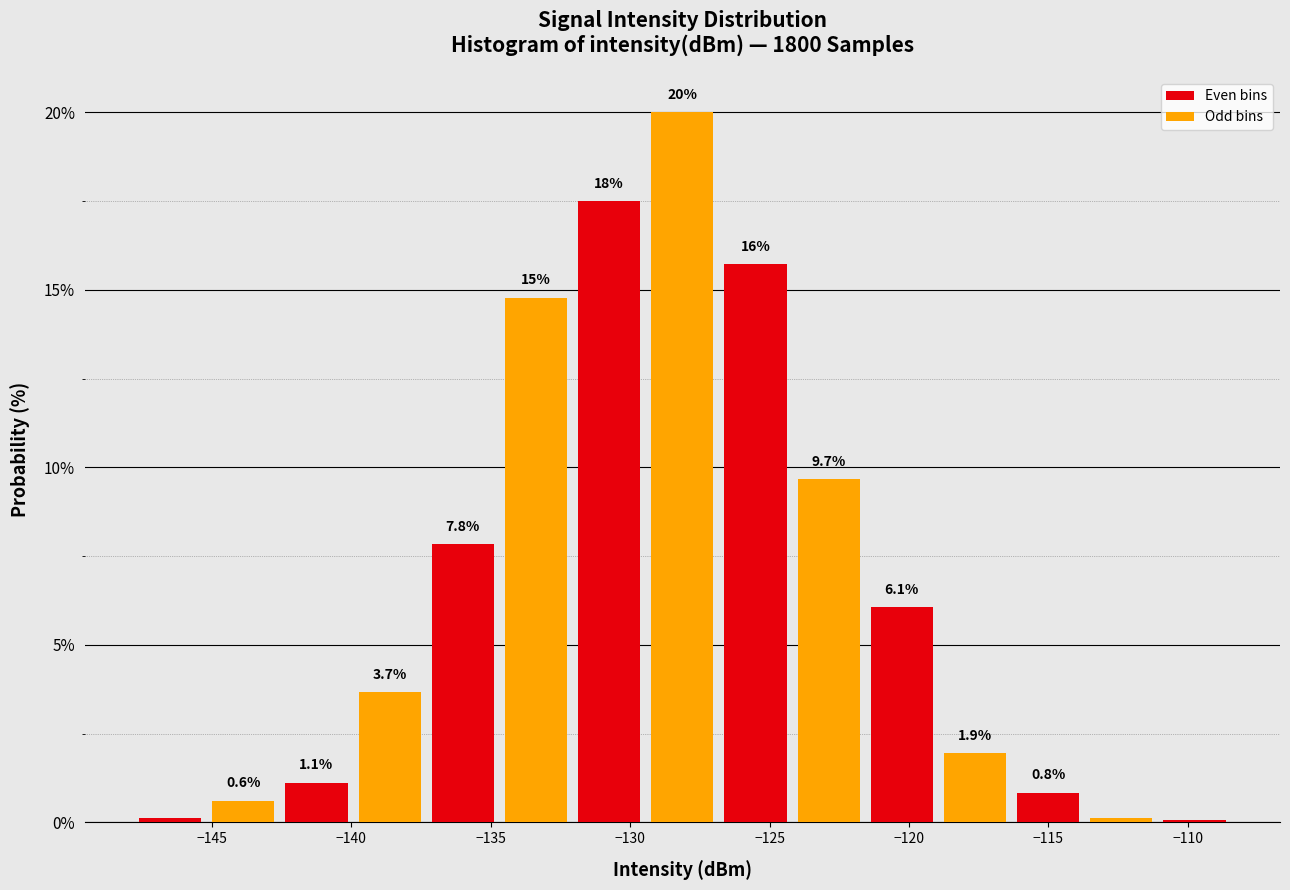

Over which range of the x-axis is the bar tallest?

-129.5 to -127.0